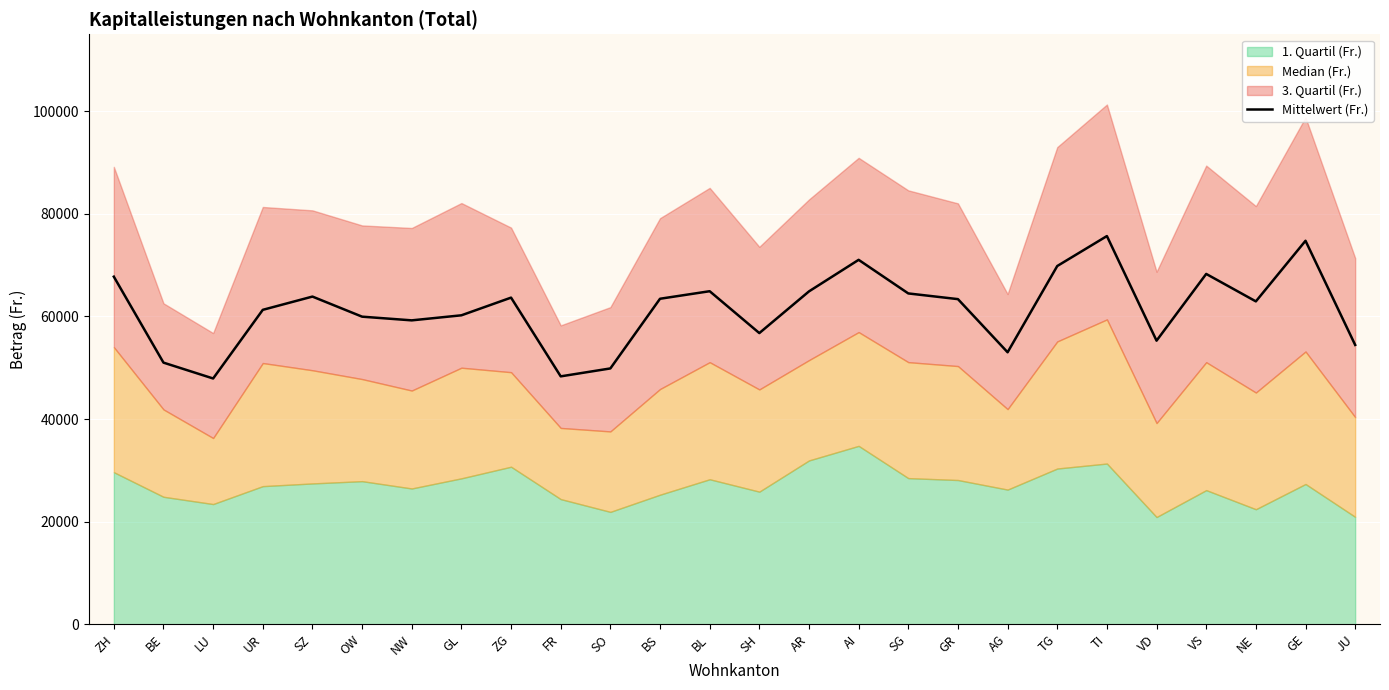

Count the number of categories in the chart.

26